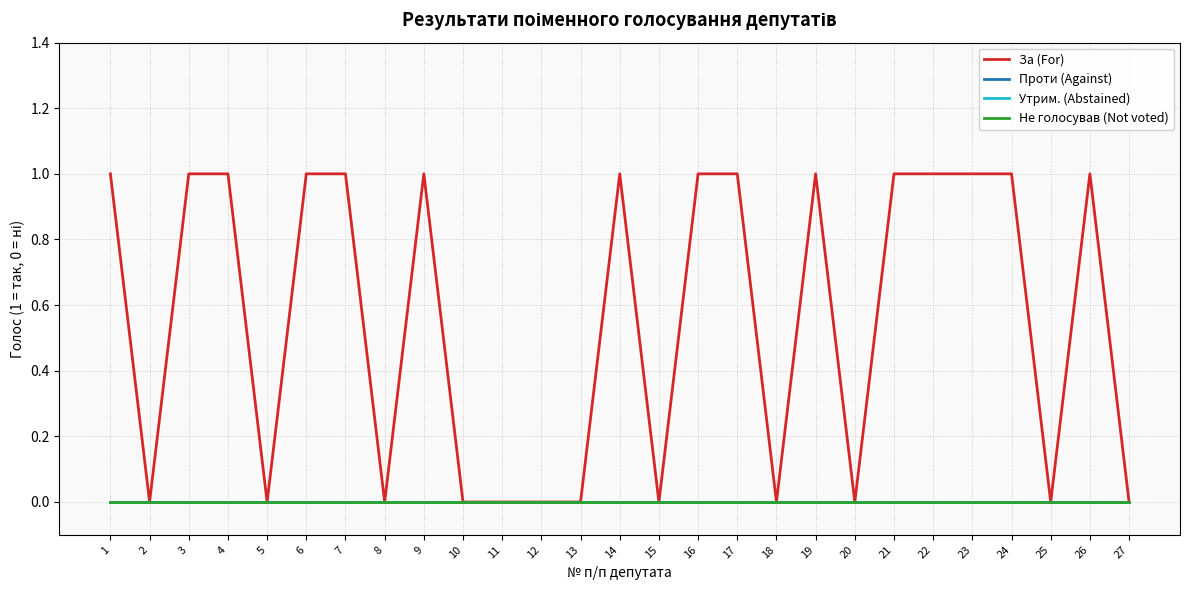

True or false: Проти (Against) and Утрим. (Abstained) cross at least once.

False